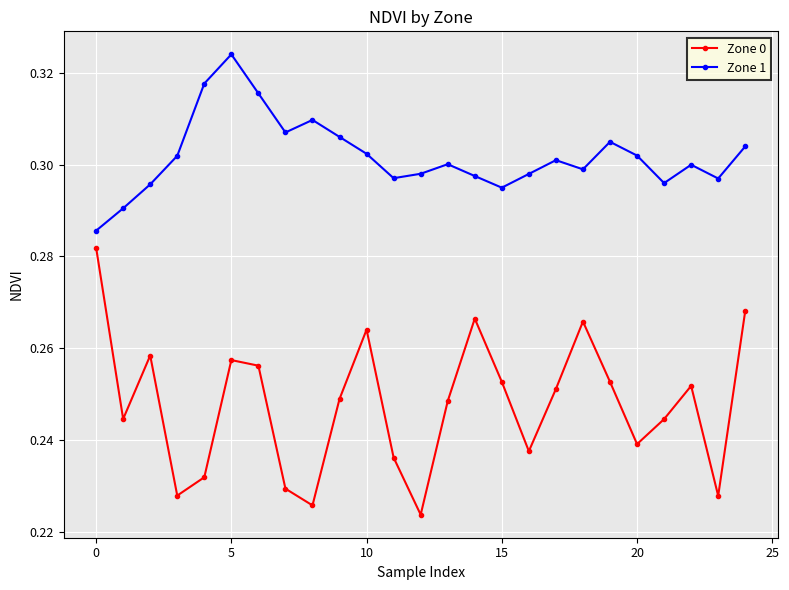

True or false: Zone 0 and Zone 1 intersect in this chart.

False